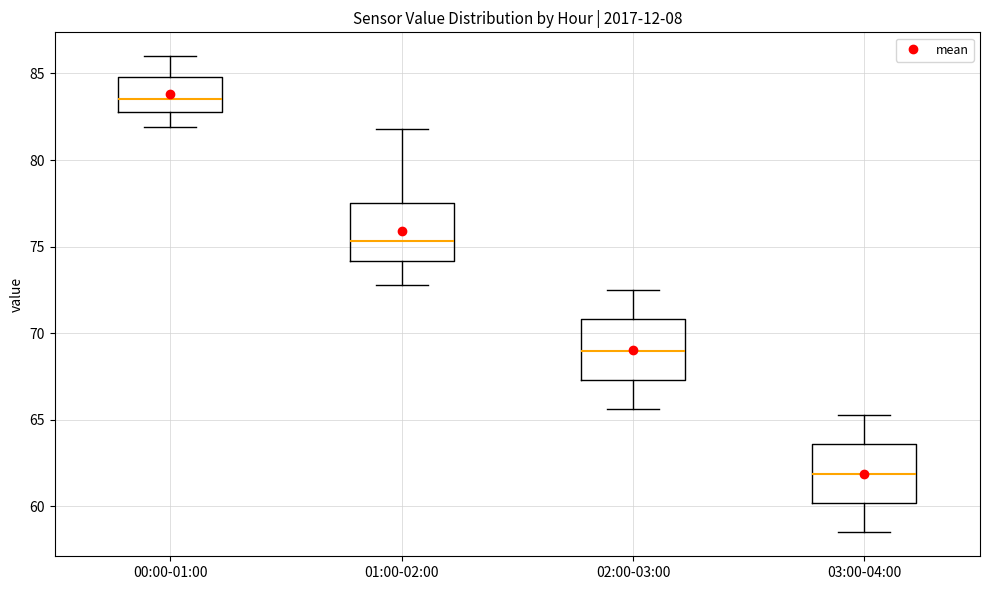

Reading left to right, transcribe this box plot: for each box, give where its median line is, the range the box spans, and where its two whiskers end, as read against the y-axis. The values are not printed on the chart, so give them approximately, as read against the axis.

00:00-01:00: median 83.5, box 83.0 to 85.0, whiskers 82.0 to 86.0
01:00-02:00: median 75.5, box 74.0 to 77.5, whiskers 73.0 to 82.0
02:00-03:00: median 69.0, box 67.5 to 71.0, whiskers 65.5 to 72.5
03:00-04:00: median 62.0, box 60.0 to 63.5, whiskers 58.5 to 65.5